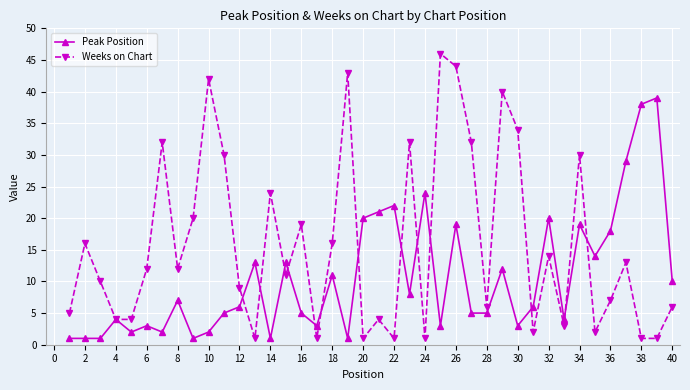

List the series in order of their overall mean, lowest first.

Peak Position, Weeks on Chart